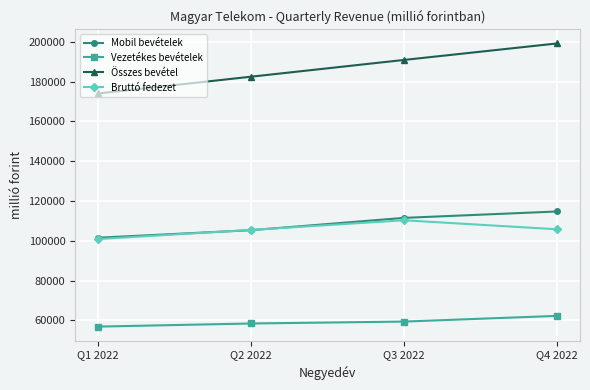

How many lines are shown in the chart?

4